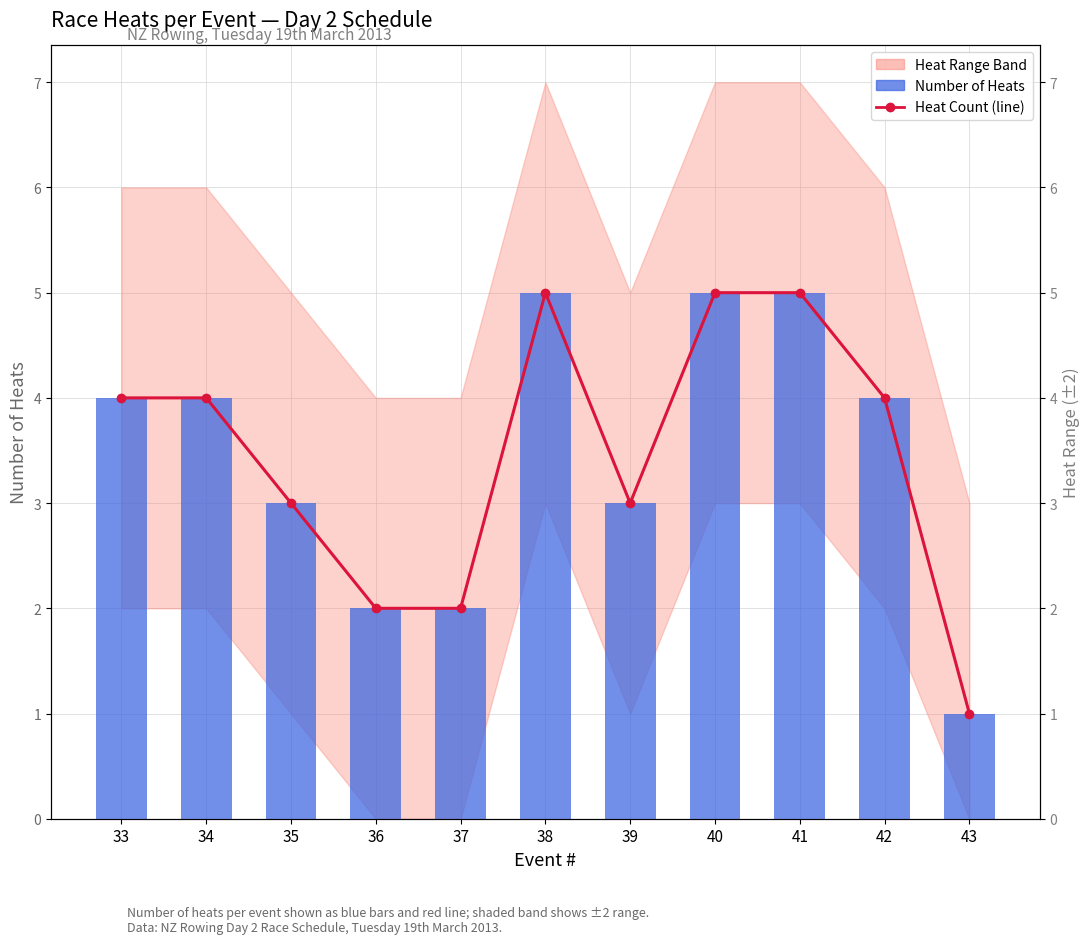

Reading left to right, extract all data points from this chart.

Heat Count (line): 4	4	3	2	2	5	3	5	5	4	1
Number of Heats: 4	4	3	2	2	5	3	5	5	4	1